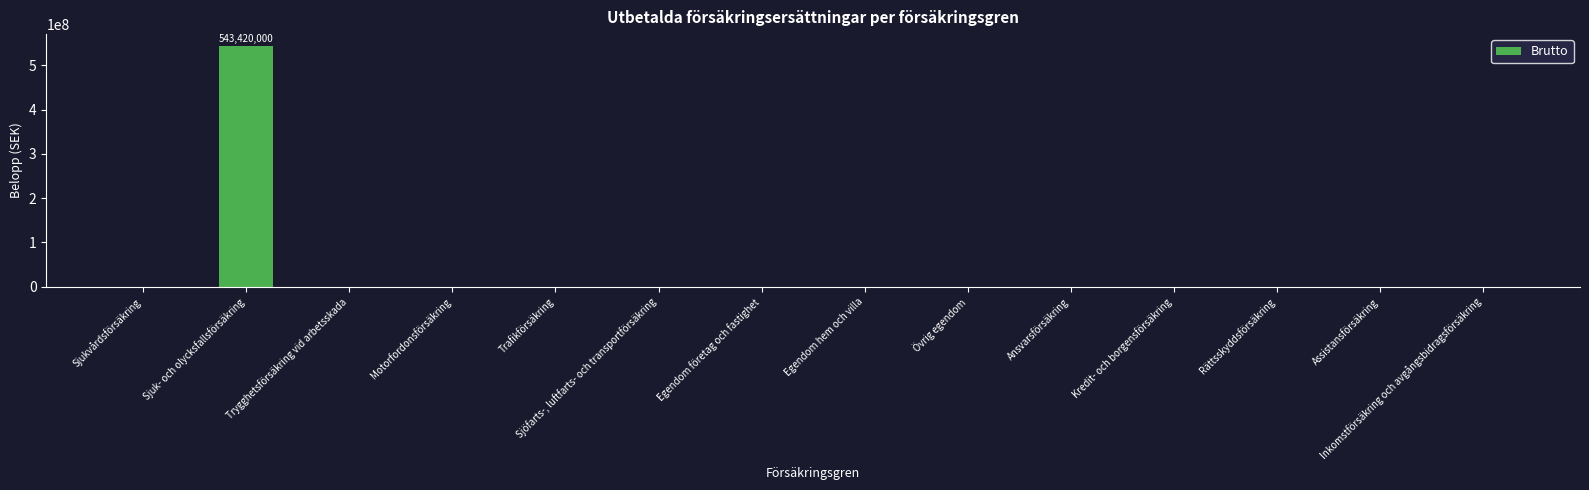

What is the maximum value shown in the chart?

543420000